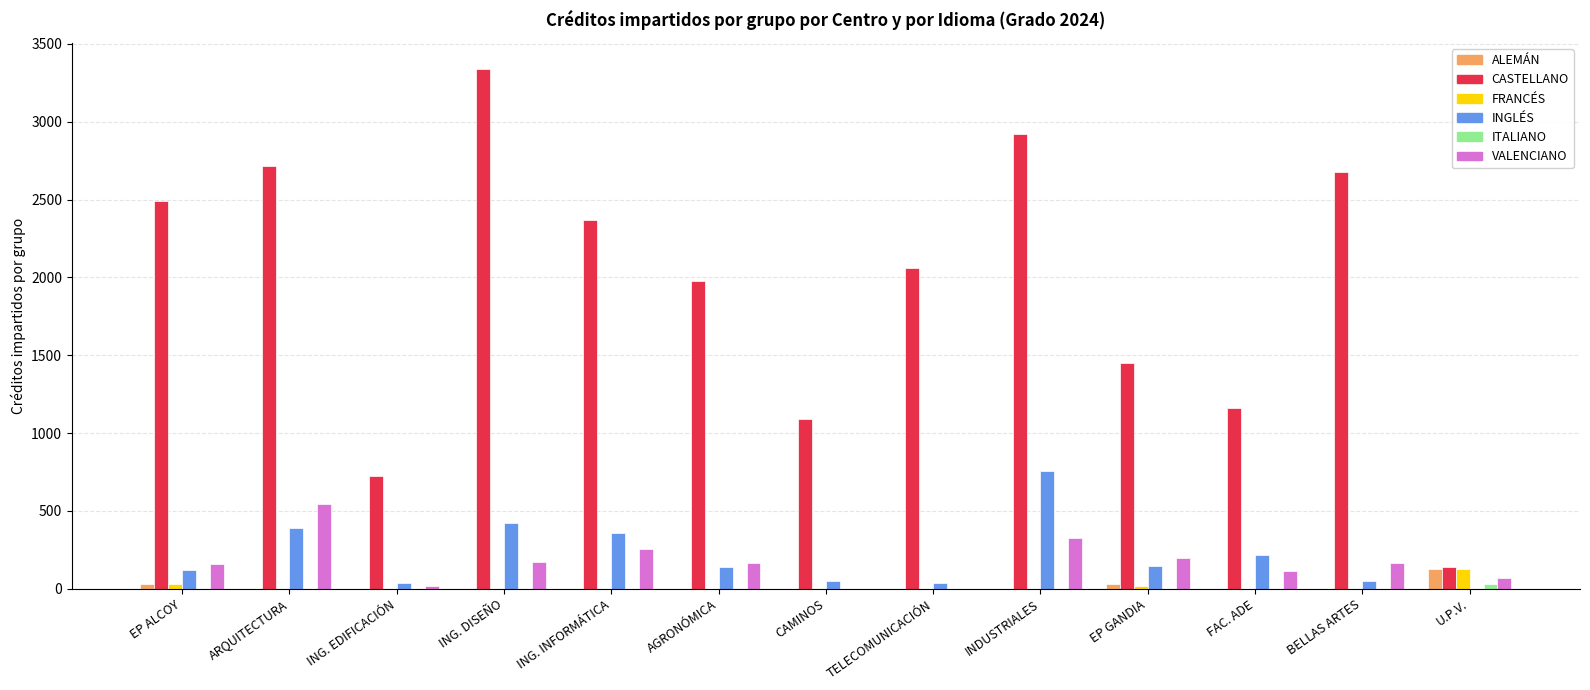

What is the average value of the ALEMÁN series?

14.3